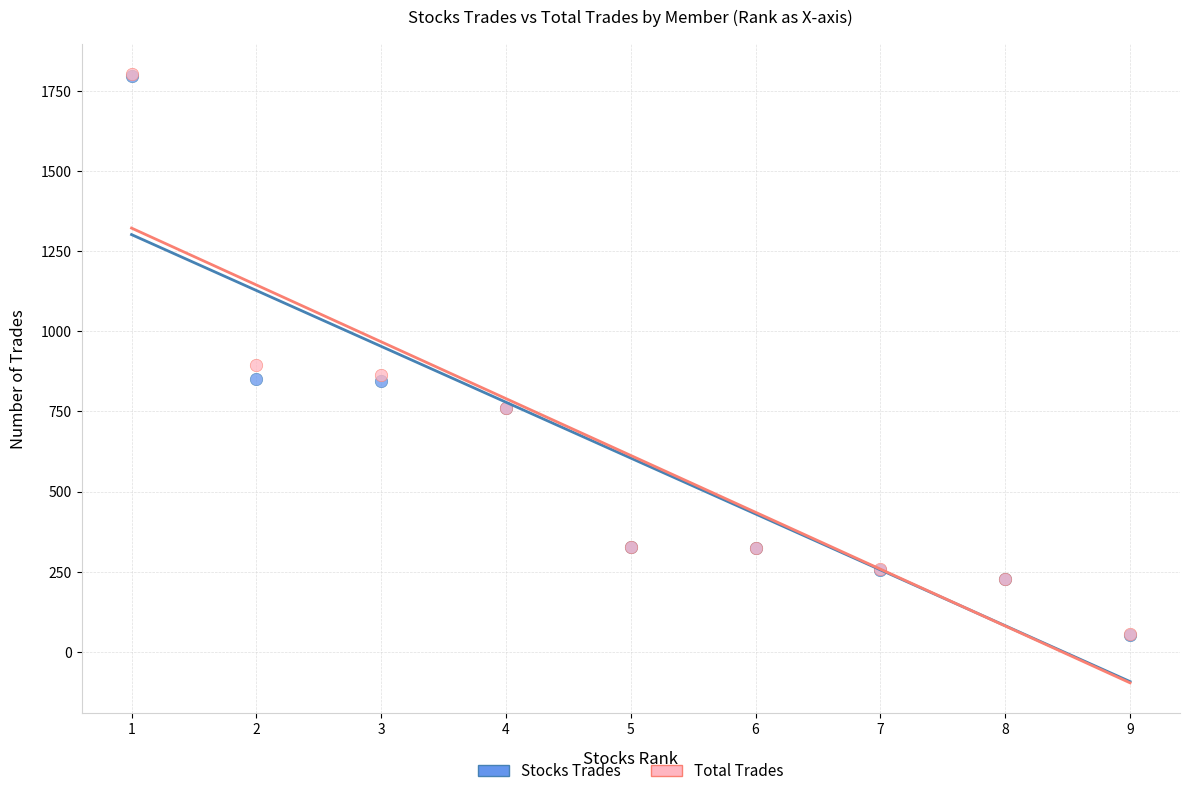

In the Stocks Trades series, what Y value is closest to 924?

852